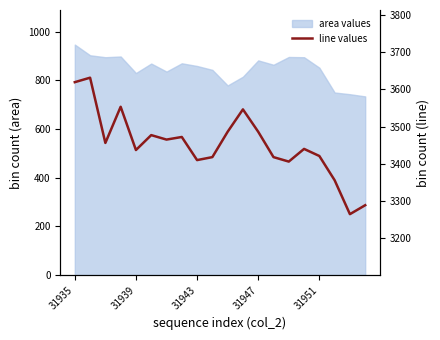

Reading left to right, what are all the values shown in this chart?

3619	3631	3456	3553	3437	3477	3465	3472	3410	3418	3486	3546	3486	3418	3406	3440	3421	3356	3265	3289